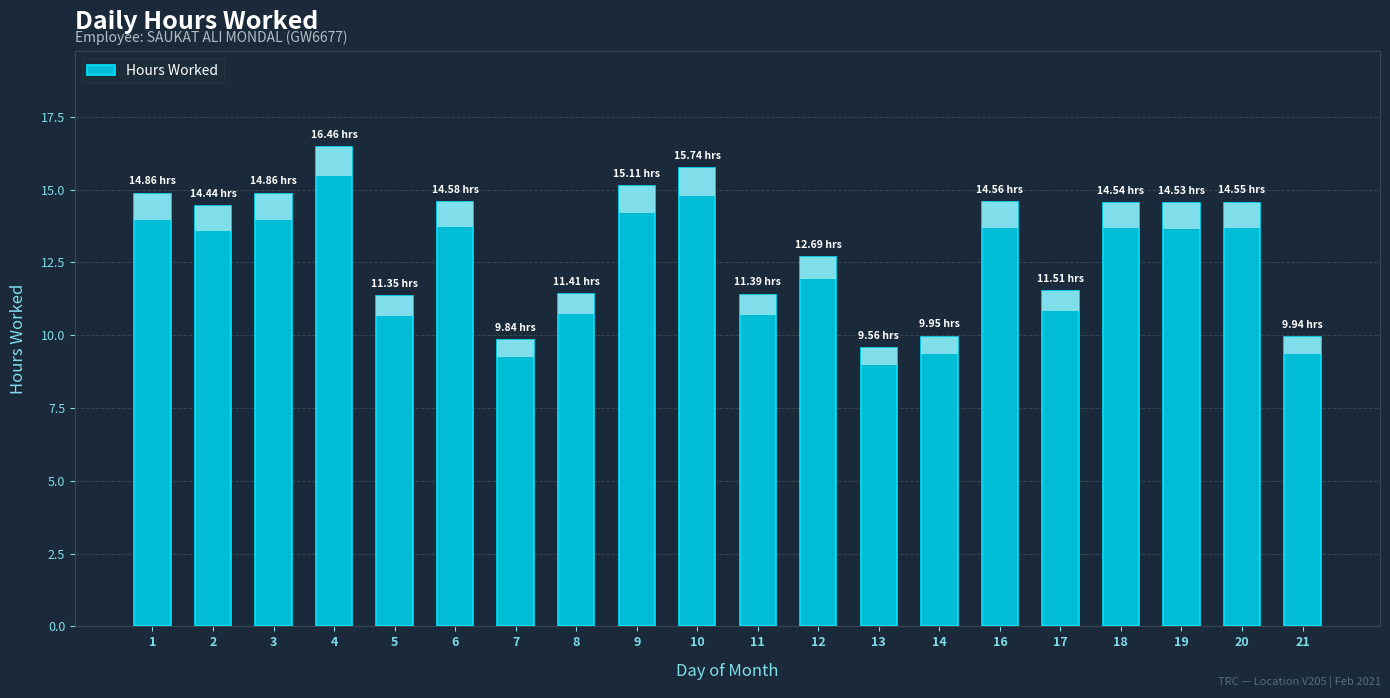

What is the difference between the maximum and minimum values?

6.9